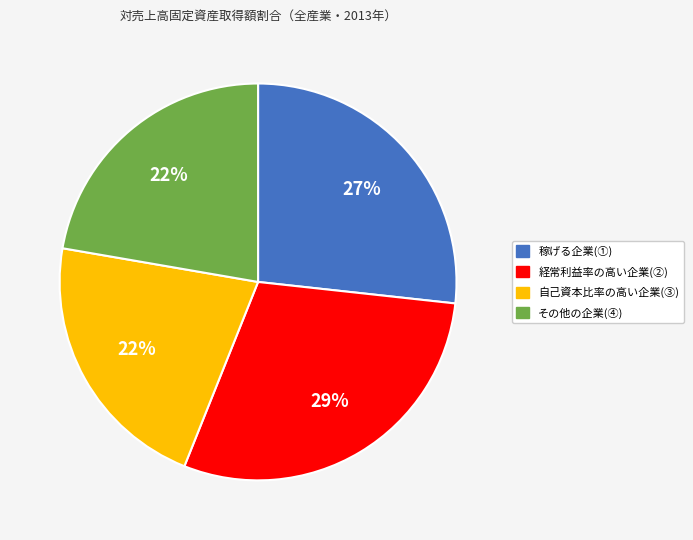

Which has a higher value, 自己資本比率の高い企業(③) or 経常利益率の高い企業(②)?

経常利益率の高い企業(②)